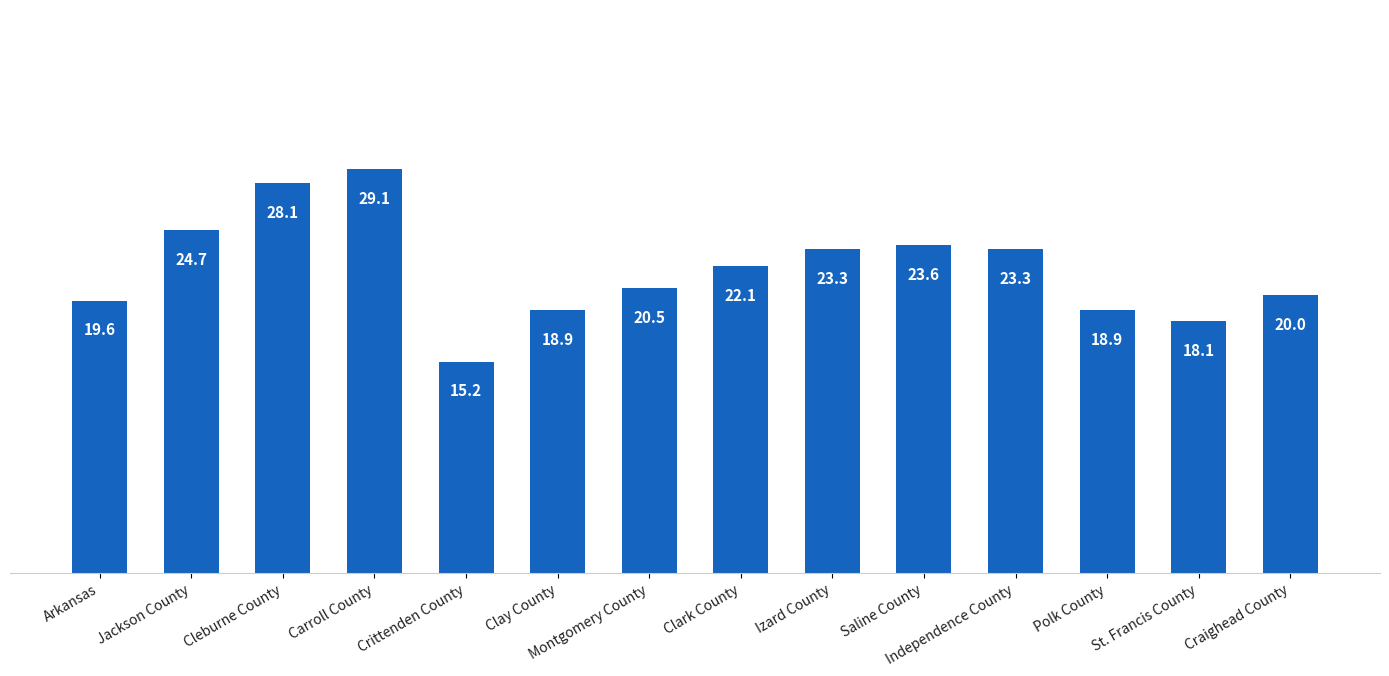

Reading left to right, extract all data points from this chart.

19.6	24.7	28.1	29.1	15.2	18.9	20.5	22.1	23.3	23.6	23.3	18.9	18.1	20.0